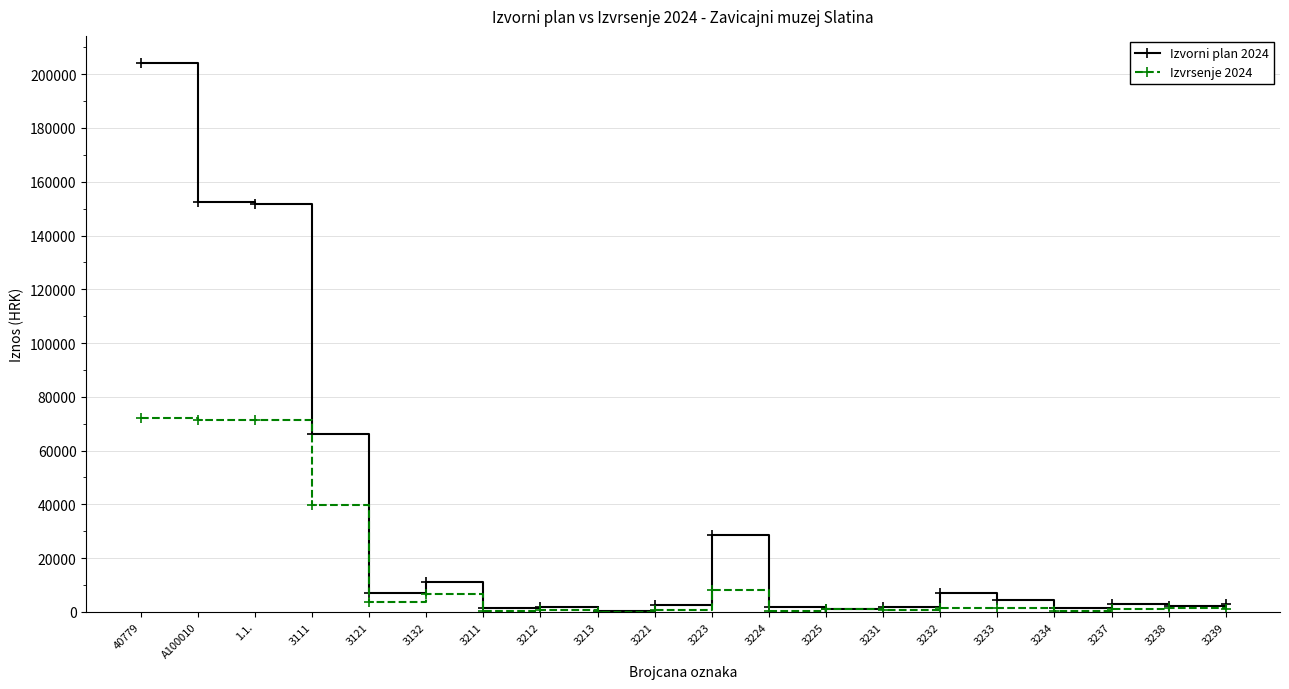

What position from the right is 3225?

8